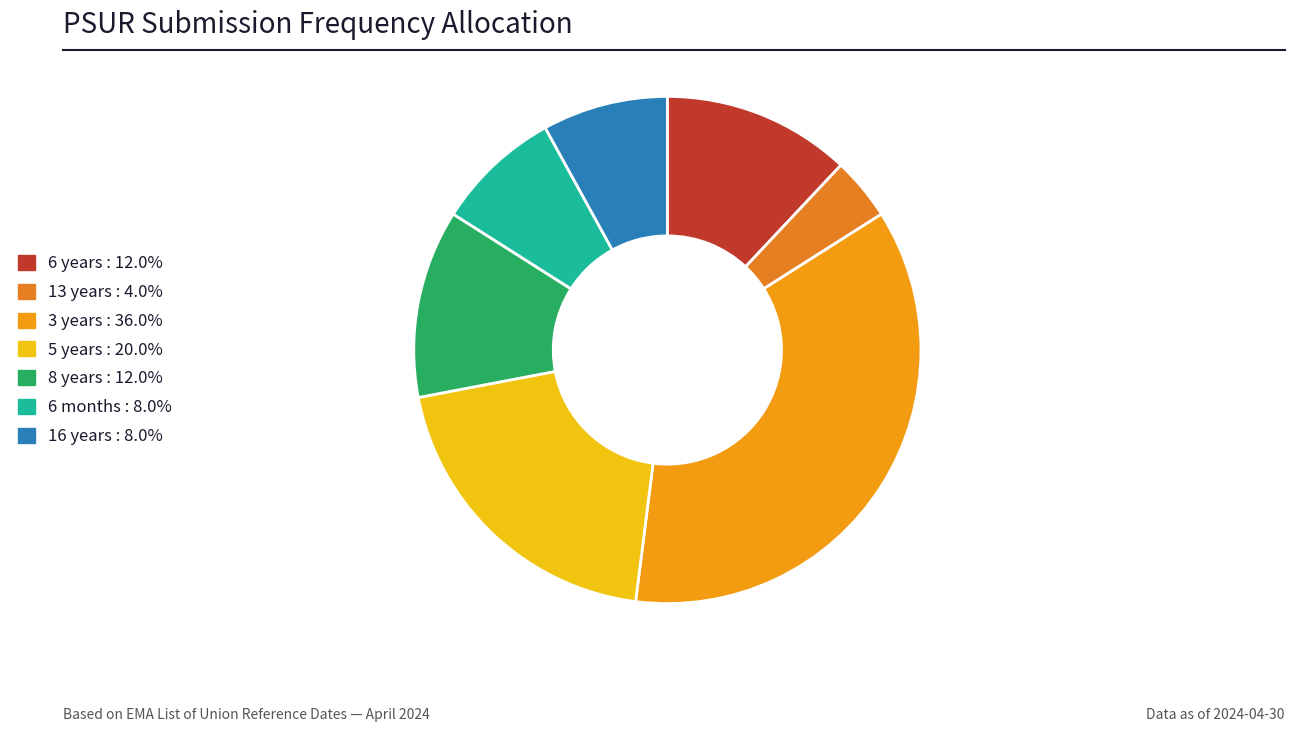

Count the number of slices in the pie.

7